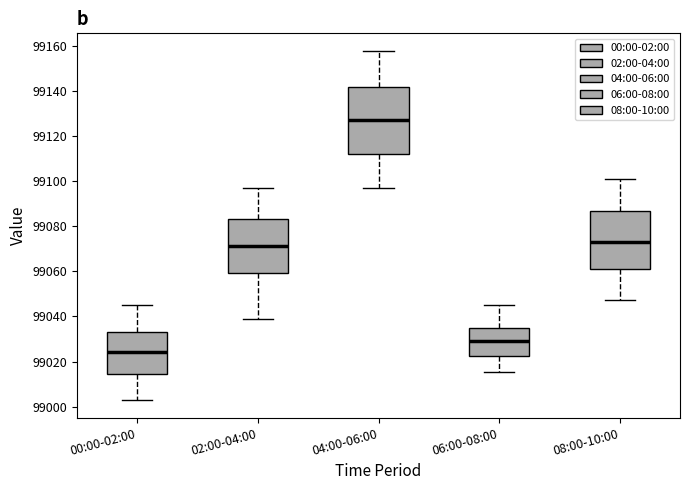

Comparing the boxes themselves (not the whiskers), which one is the tallest?

04:00-06:00